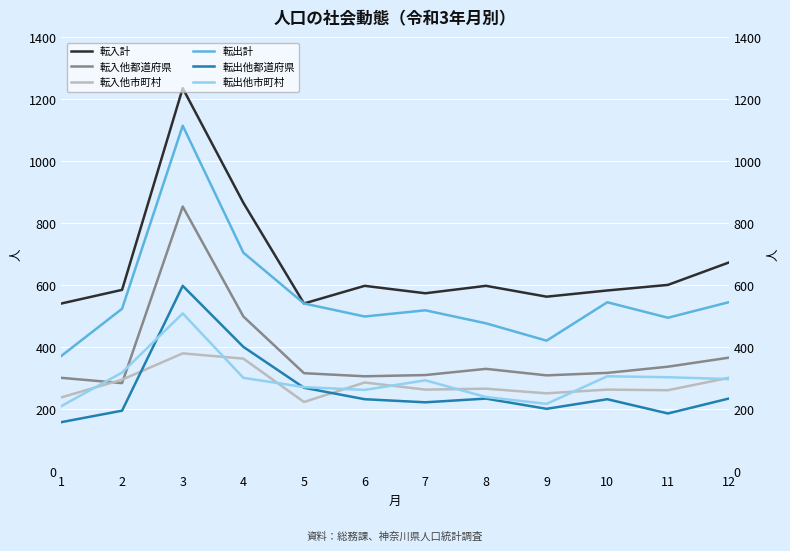

Where is 転入他市町村 nearest to the value 301?

12